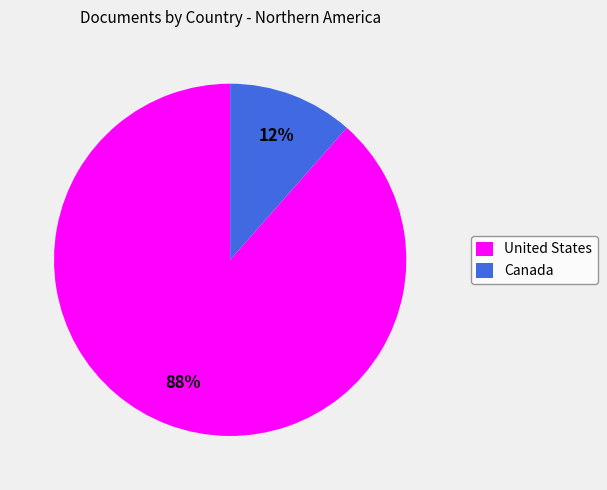

Which slice is the smallest?

Canada